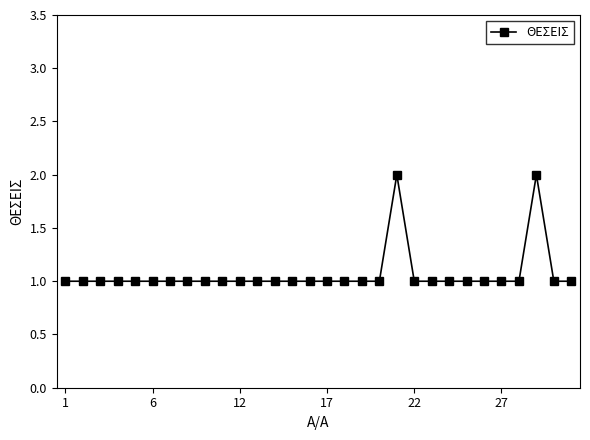

Reading left to right, what are all the values shown in this chart?

1	1	1	1	1	1	1	1	1	1	1	1	1	1	1	1	1	1	1	2	1	1	1	1	1	1	1	2	1	1